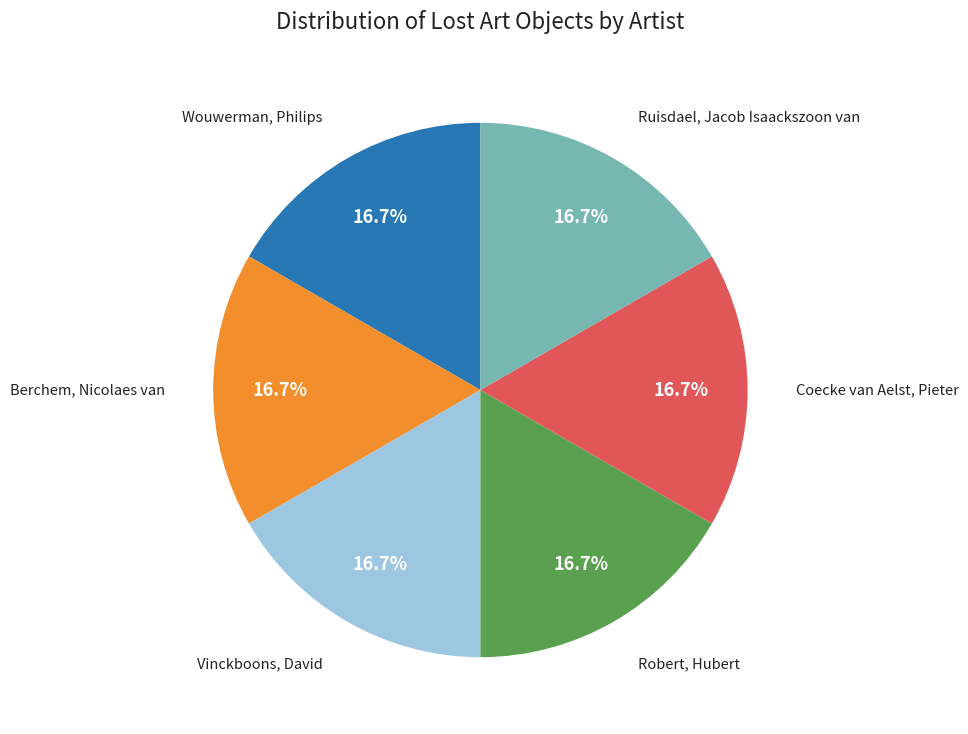

Approximately how many times larger is the value at Berchem, Nicolaes van compared to Robert, Hubert?

1.0